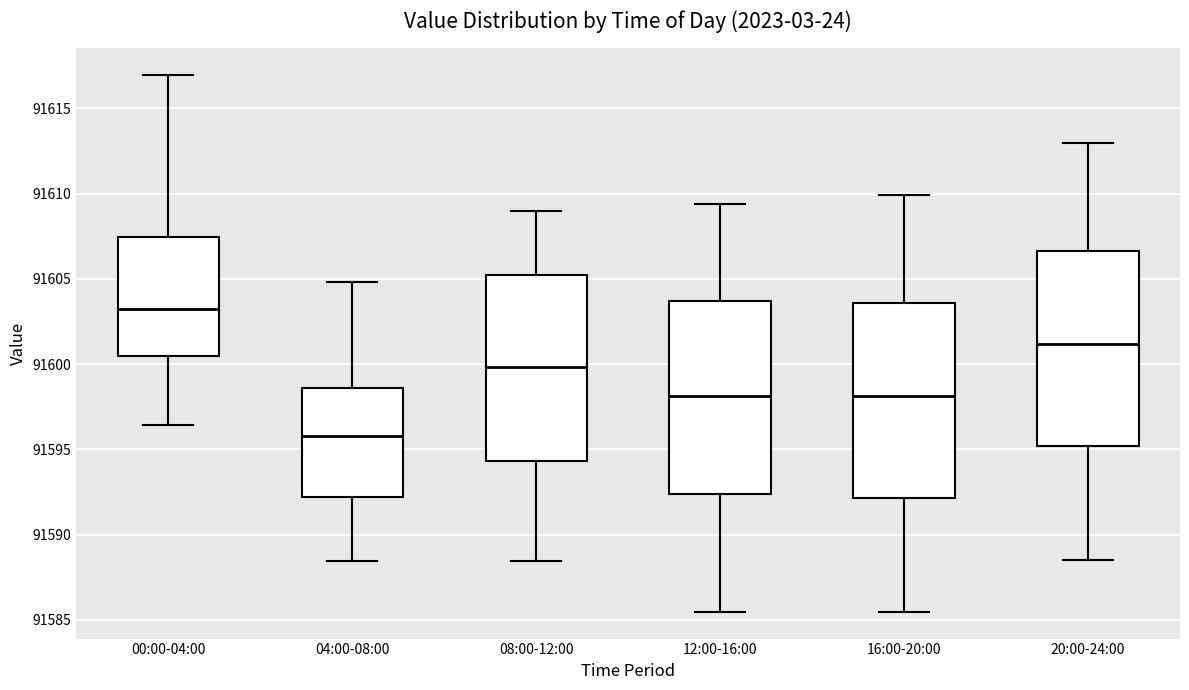

Reading left to right, read every box against the y-axis: the position of its median line, the range the box covers, and the ends of its whiskers. The values are not printed on the chart, so give them approximately, as read against the axis.

00:00-04:00: median 91603.5, box 91600.5 to 91607.5, whiskers 91596.5 to 91617.0
04:00-08:00: median 91596.0, box 91592.0 to 91598.5, whiskers 91588.5 to 91605.0
08:00-12:00: median 91600.0, box 91594.5 to 91605.0, whiskers 91588.5 to 91609.0
12:00-16:00: median 91598.0, box 91592.5 to 91603.5, whiskers 91585.5 to 91609.5
16:00-20:00: median 91598.0, box 91592.0 to 91603.5, whiskers 91585.5 to 91610.0
20:00-24:00: median 91601.0, box 91595.0 to 91606.5, whiskers 91588.5 to 91613.0